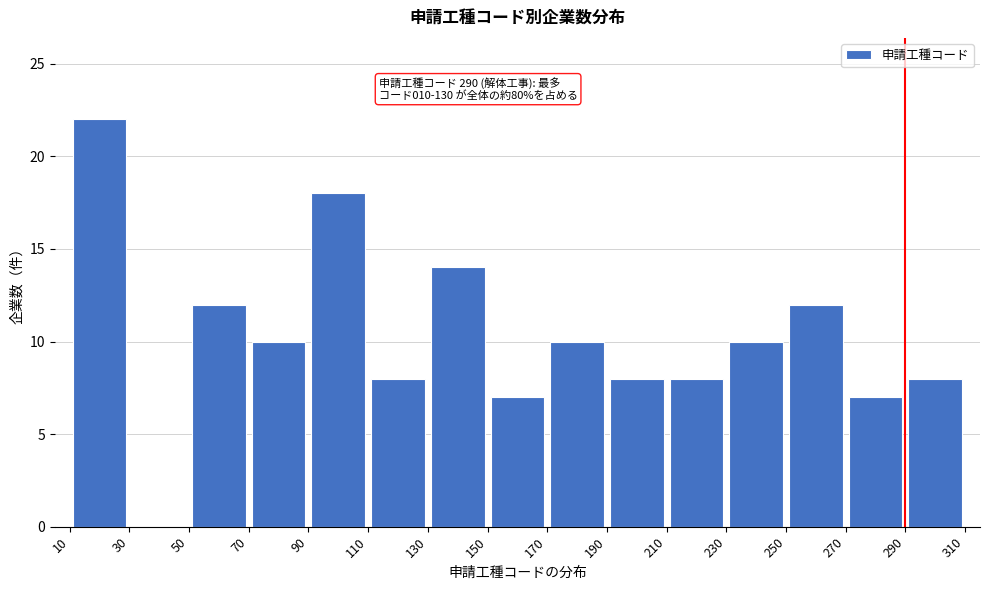

Over which range of the x-axis is the bar tallest?

10 to 30